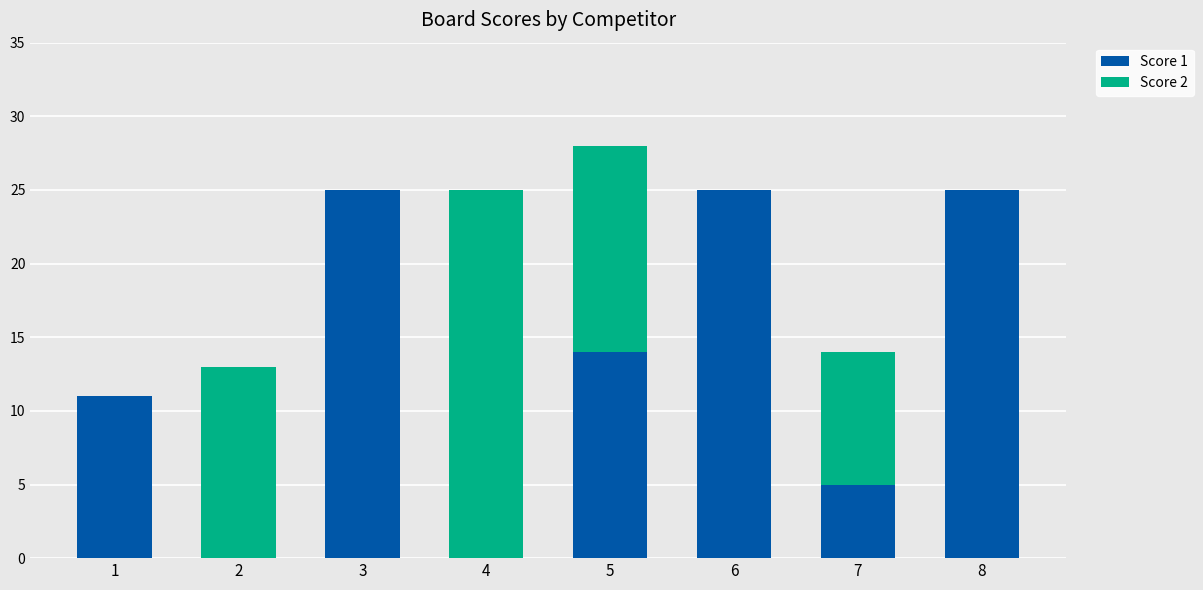

The Score 1 series shows 6 at 1. True or false?

False